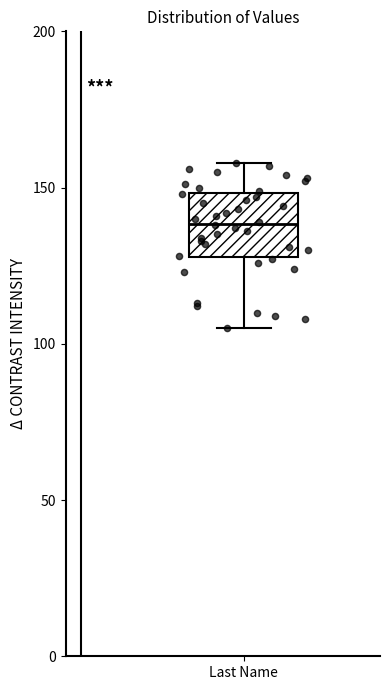

Where does the median line of the box for Last Name sit on the y-axis? The values are not printed on the chart, so give them approximately, as read against the axis.

140